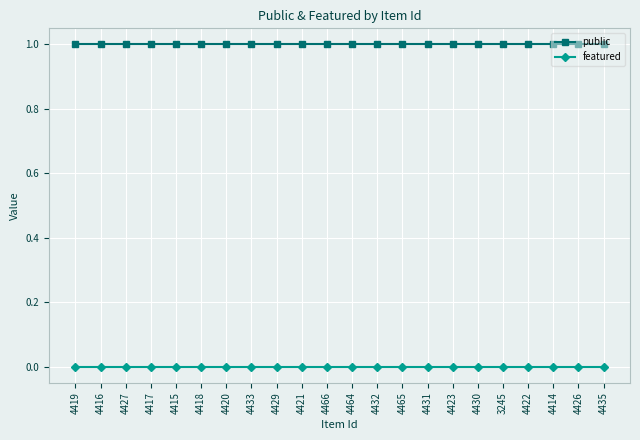

Rank the series by their maximum value, from lowest to highest.

featured, public